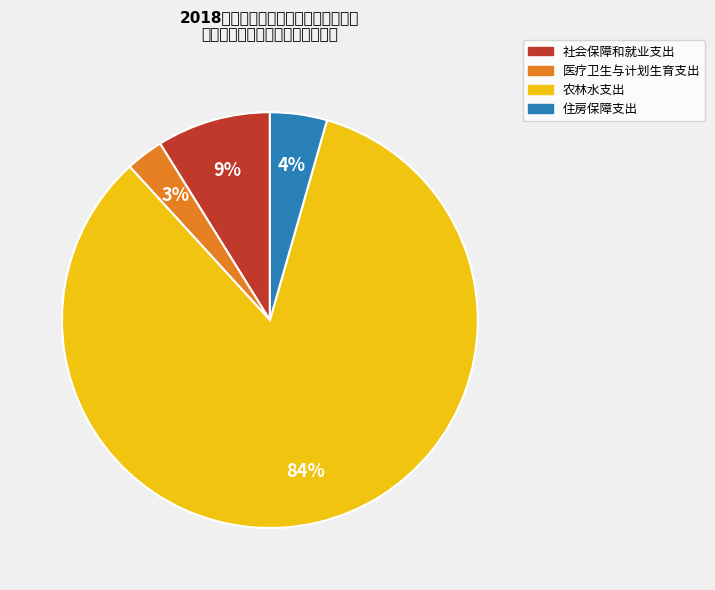

What is the total percentage of 住房保障支出 and 农林水支出?

88.2%